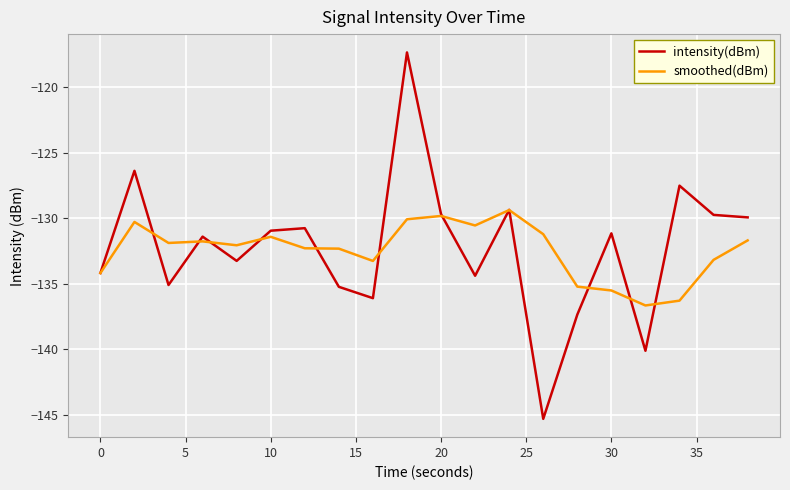

Which series has the largest range (max minus min)?

intensity(dBm)